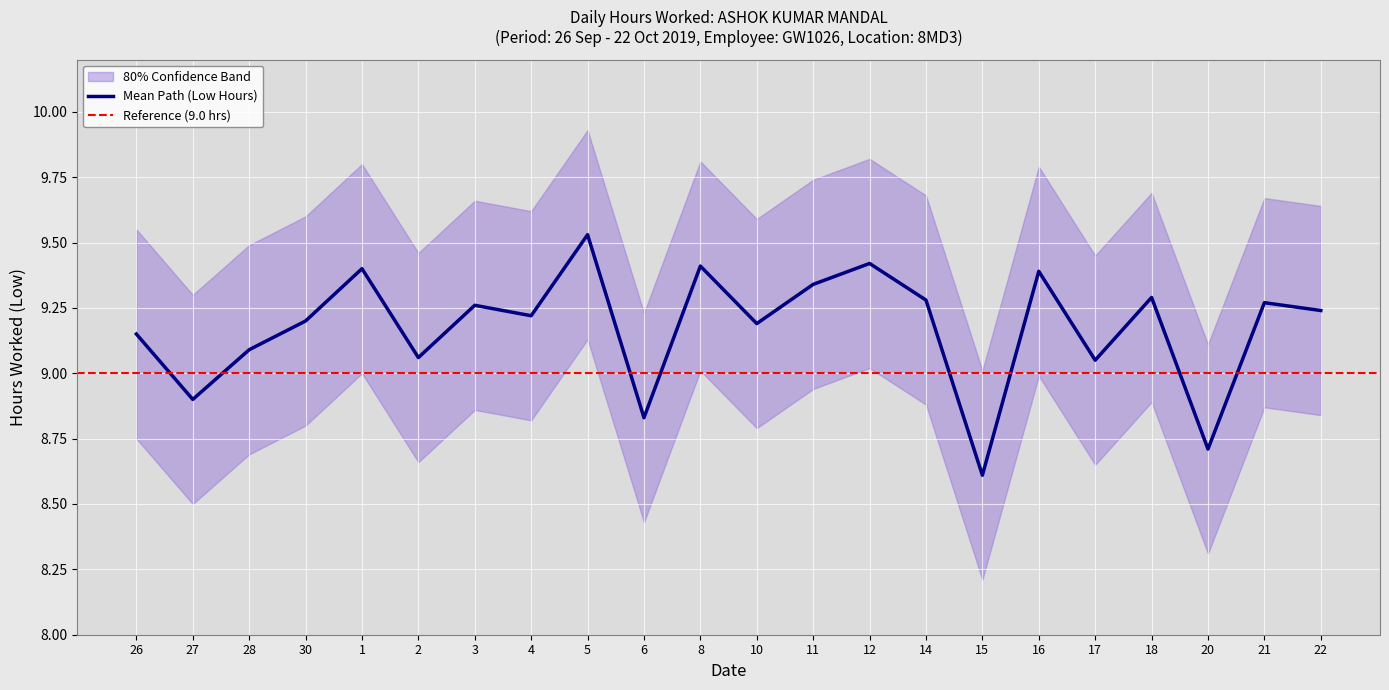

Which category has the highest value in the Mean Path (Low Hours) series?

5